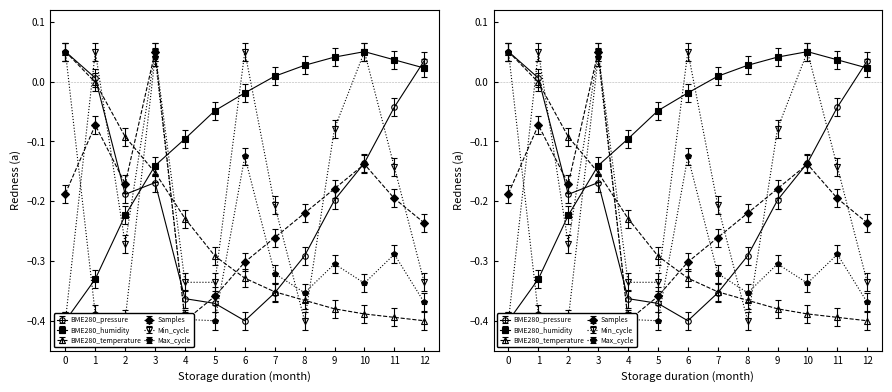

Which series has the widest spread of values?

BME280_pressure